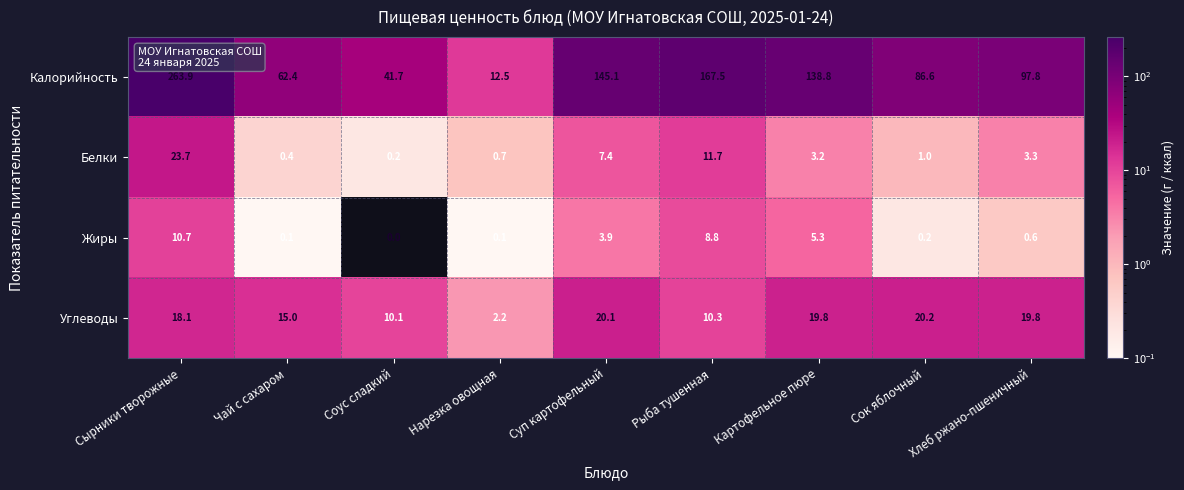

Count the number of data series in this chart.

4